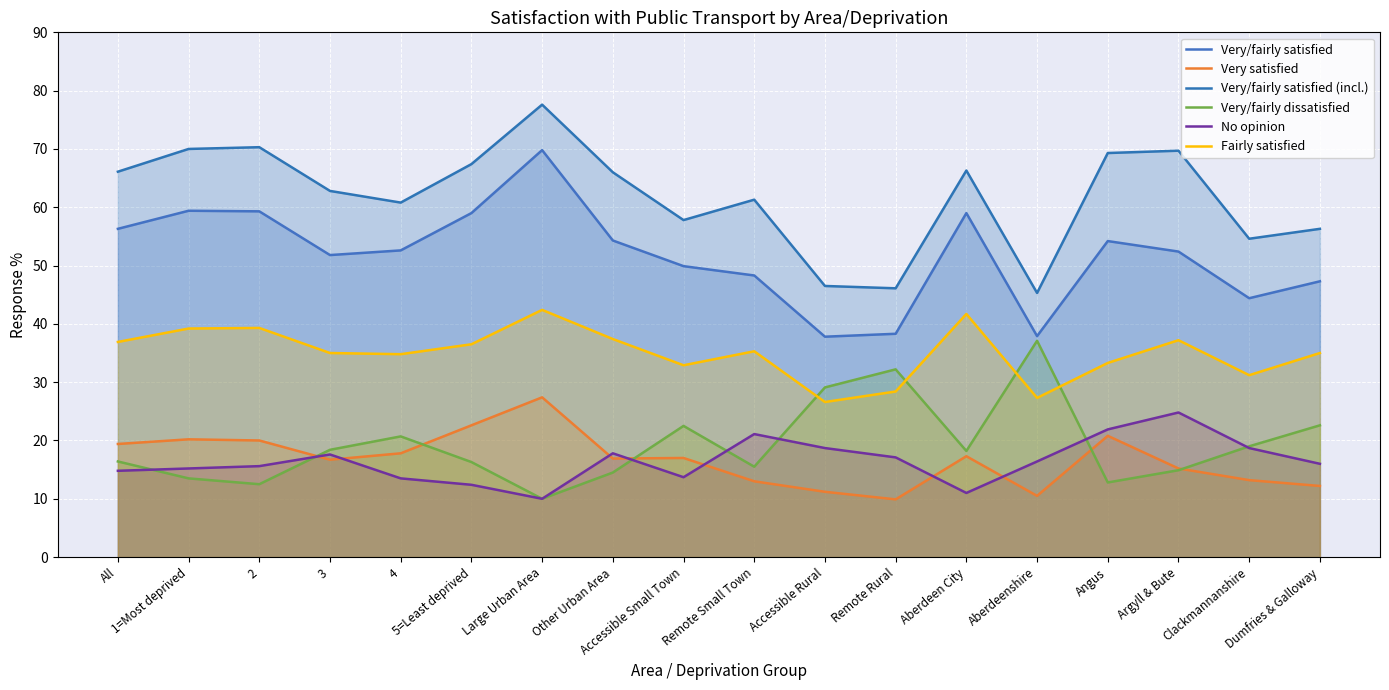

True or false: No opinion and Very/fairly satisfied intersect in this chart.

False